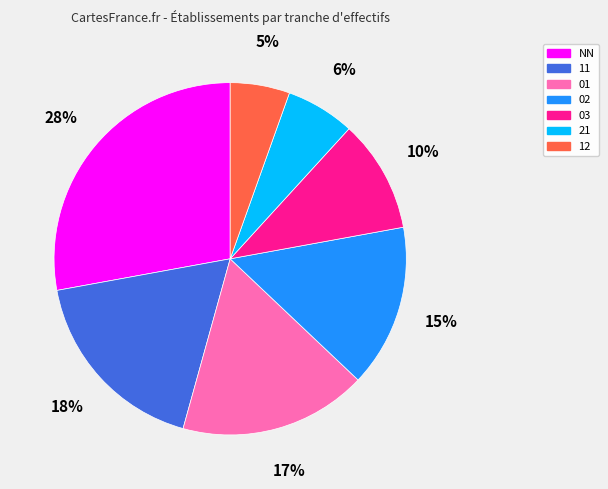

Approximately how many times larger is the value at 21 compared to 03?

0.6